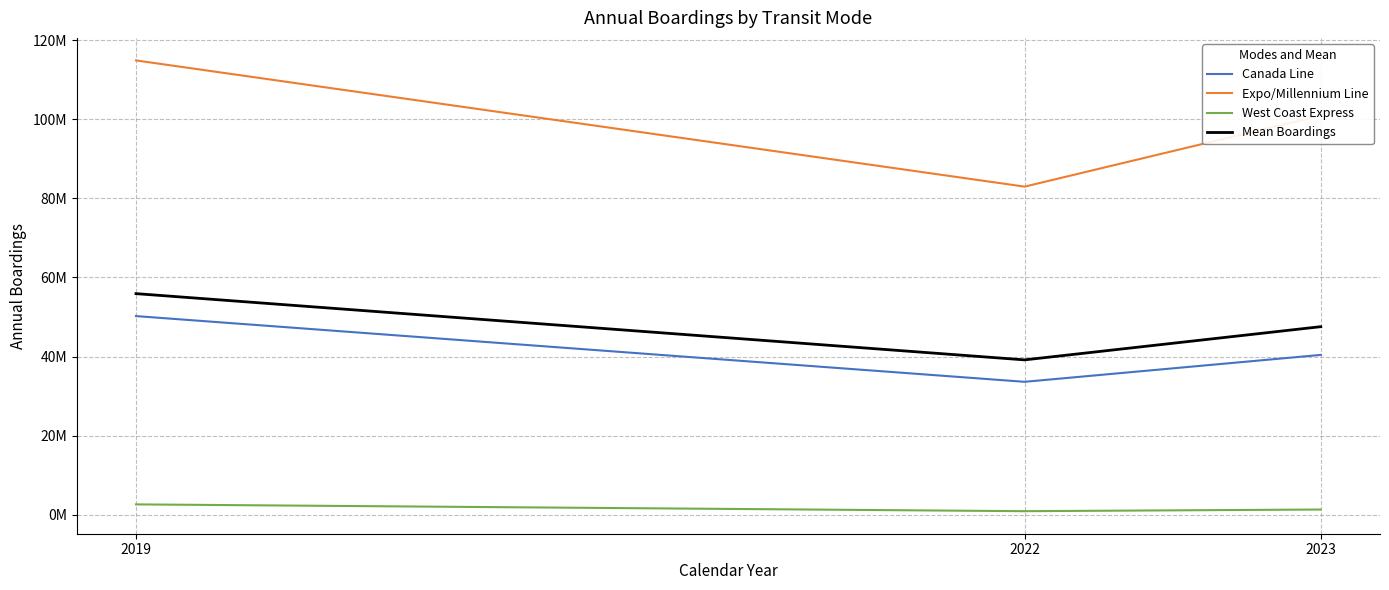

What are all the series names shown in the legend?

Canada Line, Expo/Millennium Line, West Coast Express, Mean Boardings